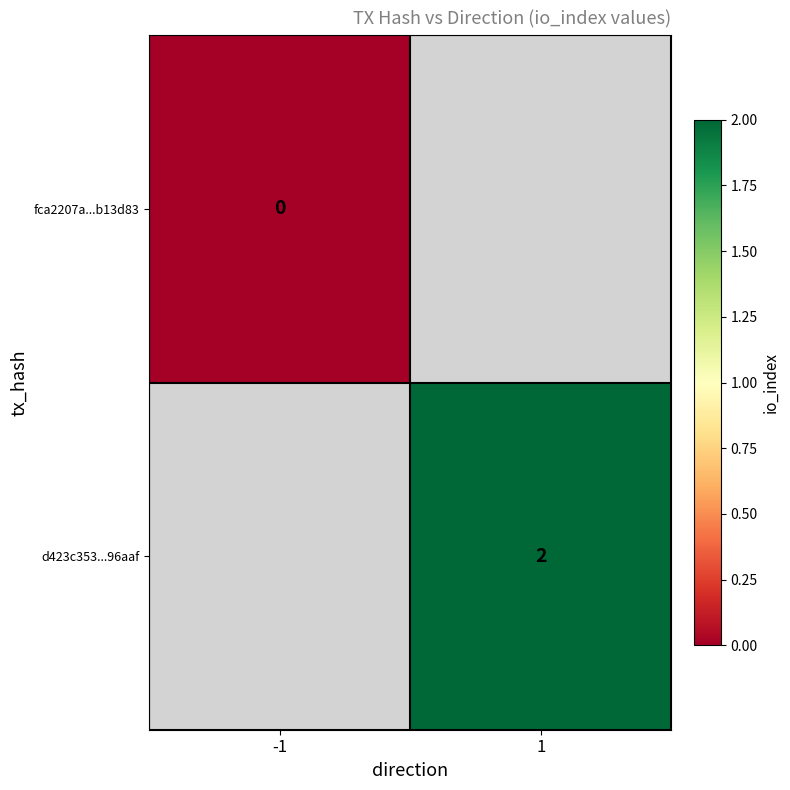

True or false: d423c353...96aaf has a value of 1 at 1.

False